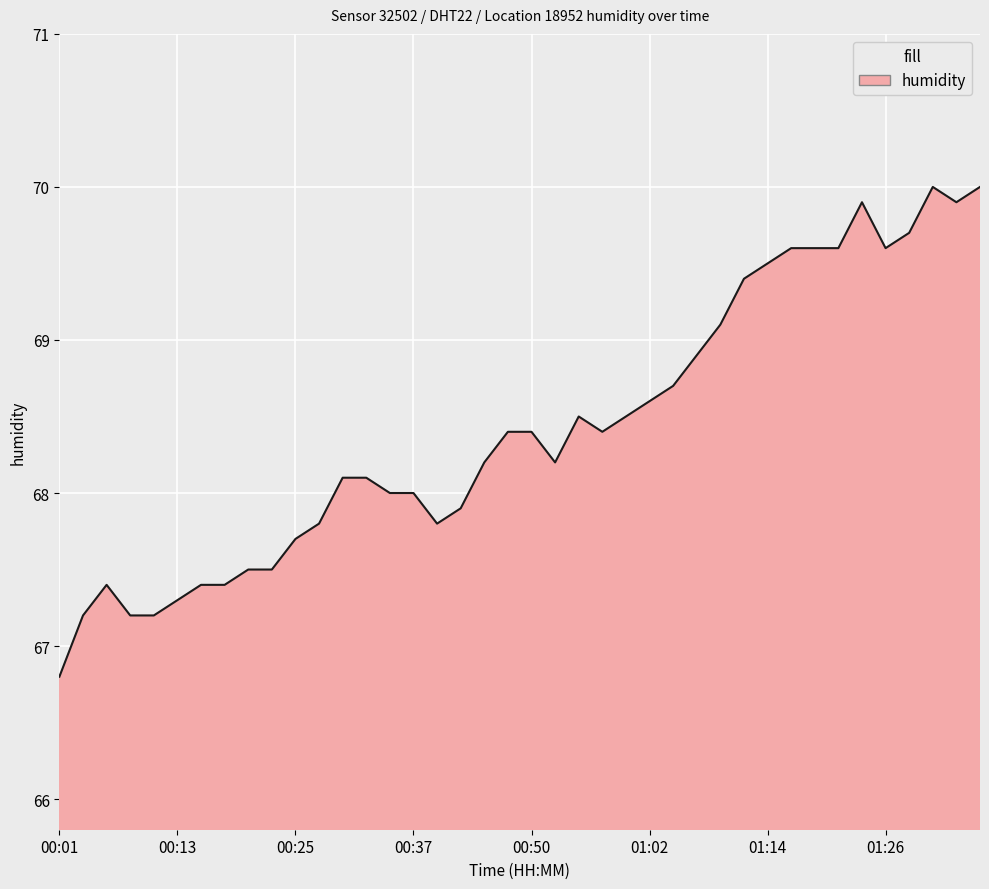

What is the average value?

68.4